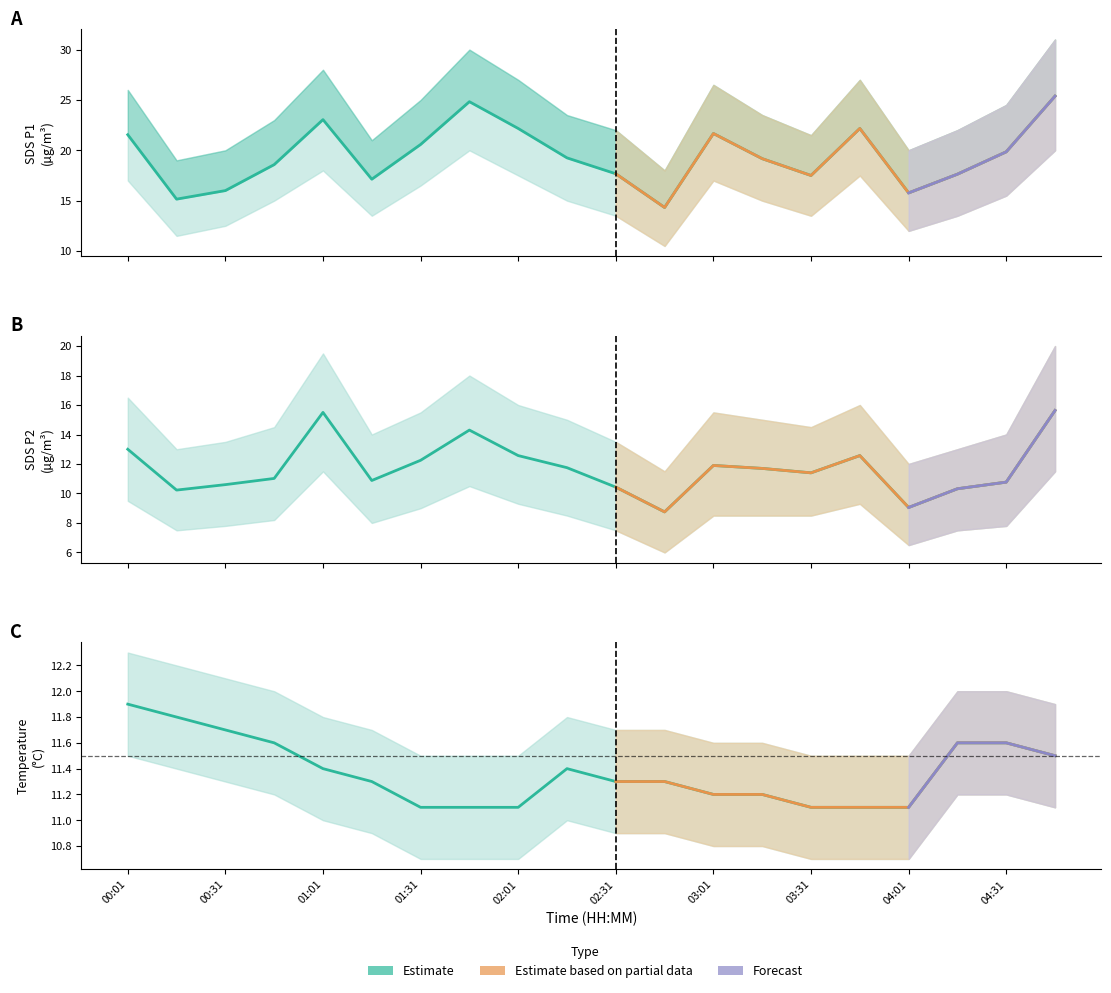

What is the label of the 16th point from the right?

01:01